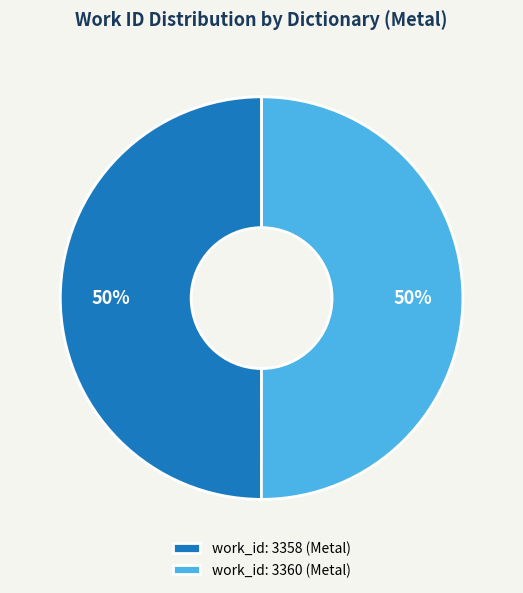

What percentage is the work_id: 3358 (Metal) slice, to the nearest percent?

50%